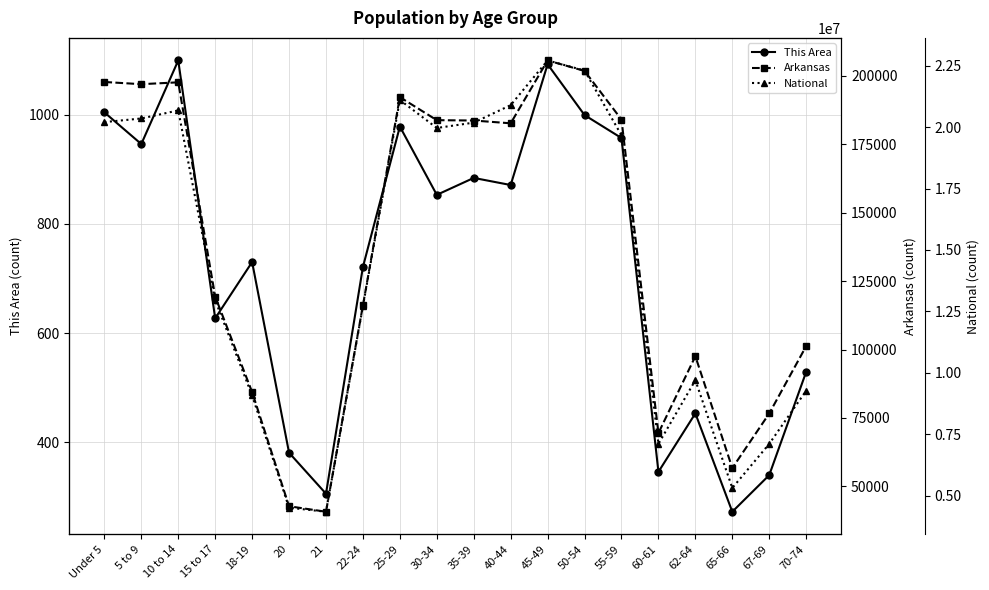

What position from the right is 30-34?

11